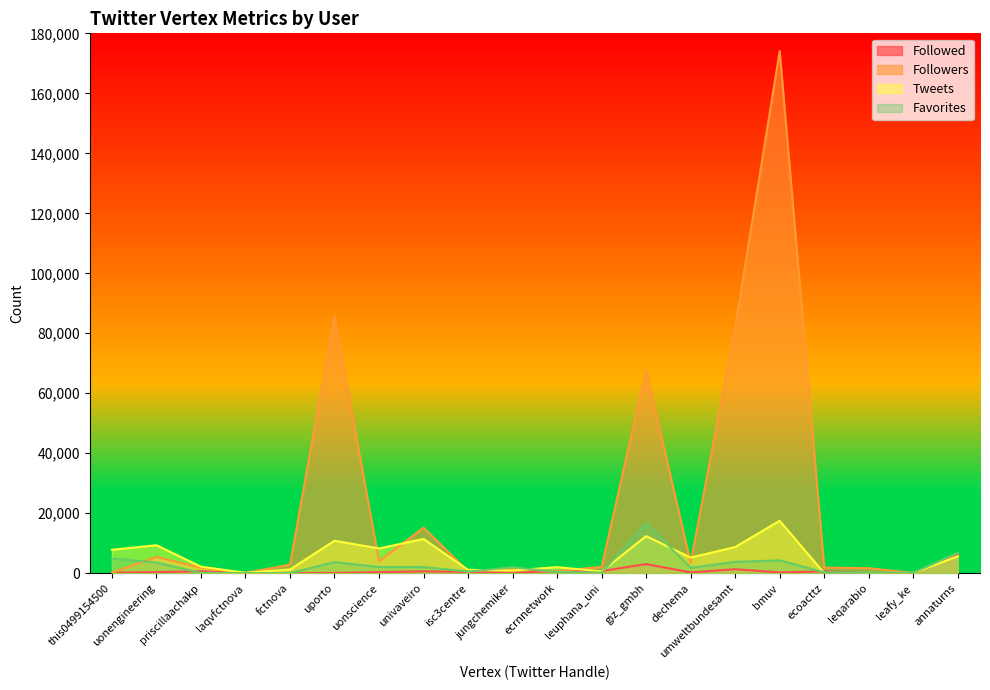

Reading left to right, transcribe all the data shown in this chart.

Followed: this0499154500=172	uonengineering=377	priscillaachakp=680	laqvfctnova=36	fctnova=29	uporto=97	uonscience=363	univaveiro=619	isc3centre=465	jungchemiker=131	ecrnnetwork=760	leuphana_uni=731	giz_gmbh=3052	dechema=282	umweltbundesamt=1351	bmuv=290	ecoacttz=621	leqarabio=38	leafy_ke=30	annaturns=6258
Followers: this0499154500=141	uonengineering=5427	priscillaachakp=1858	laqvfctnova=126	fctnova=2867	uporto=85597	uonscience=3962	univaveiro=15201	isc3centre=672	jungchemiker=1394	ecrnnetwork=707	leuphana_uni=2137	giz_gmbh=67776	dechema=3457	umweltbundesamt=81972	bmuv=174079	ecoacttz=1887	leqarabio=1688	leafy_ke=94	annaturns=5775
Tweets: this0499154500=7835	uonengineering=9349	priscillaachakp=2198	laqvfctnova=142	fctnova=1259	uporto=10839	uonscience=8270	univaveiro=11435	isc3centre=1140	jungchemiker=928	ecrnnetwork=2044	leuphana_uni=605	giz_gmbh=12372	dechema=5230	umweltbundesamt=8740	bmuv=17502	ecoacttz=43	leqarabio=106	leafy_ke=112	annaturns=5622
Favorites: this0499154500=4956	uonengineering=3577	priscillaachakp=139	laqvfctnova=47	fctnova=72	uporto=3712	uonscience=2098	univaveiro=2080	isc3centre=580	jungchemiker=1990	ecrnnetwork=462	leuphana_uni=190	giz_gmbh=16683	dechema=1852	umweltbundesamt=3786	bmuv=4312	ecoacttz=318	leqarabio=232	leafy_ke=134	annaturns=6786